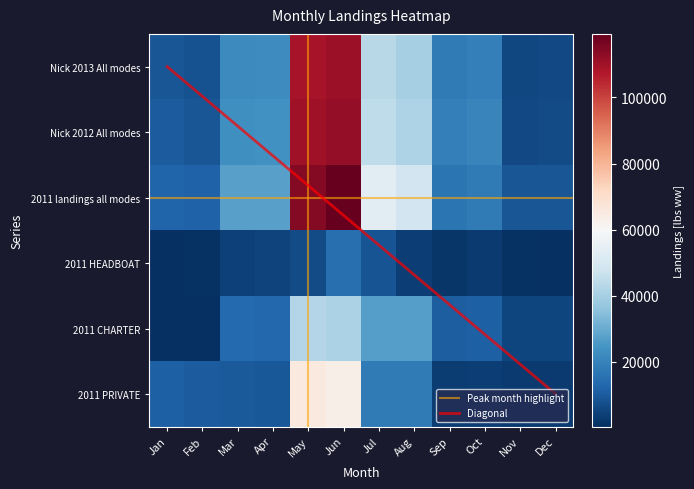

How many values in the 2011 HEADBOAT series exceed 3796?

6